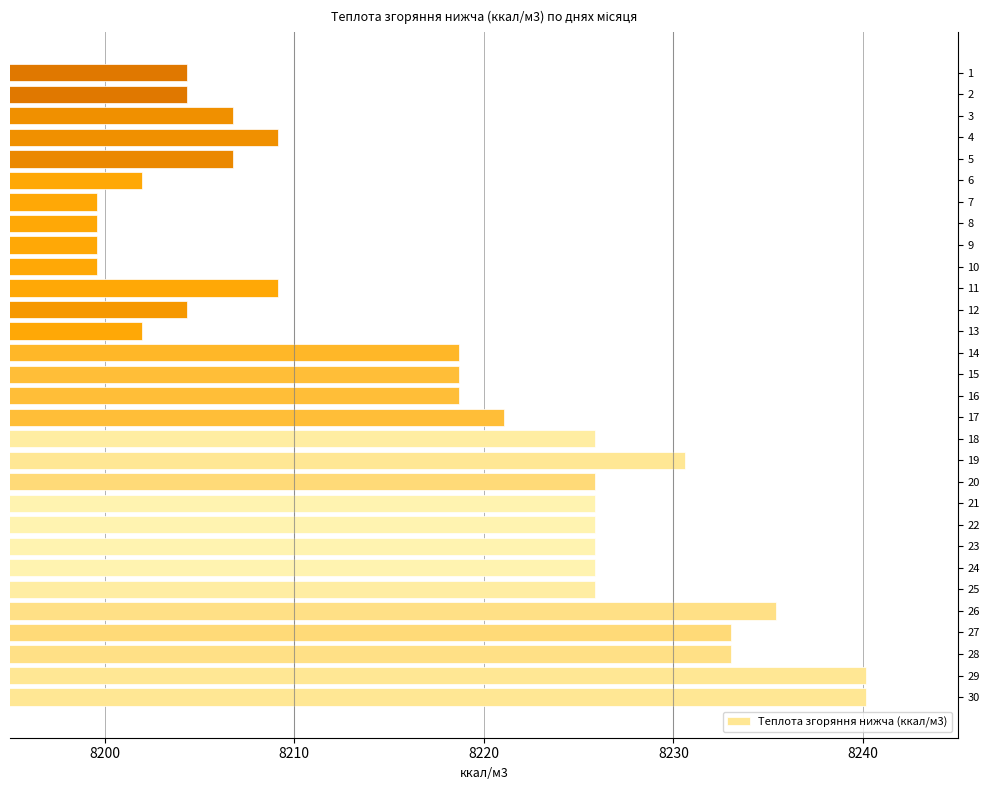

What is the smallest value displayed?

8199.6